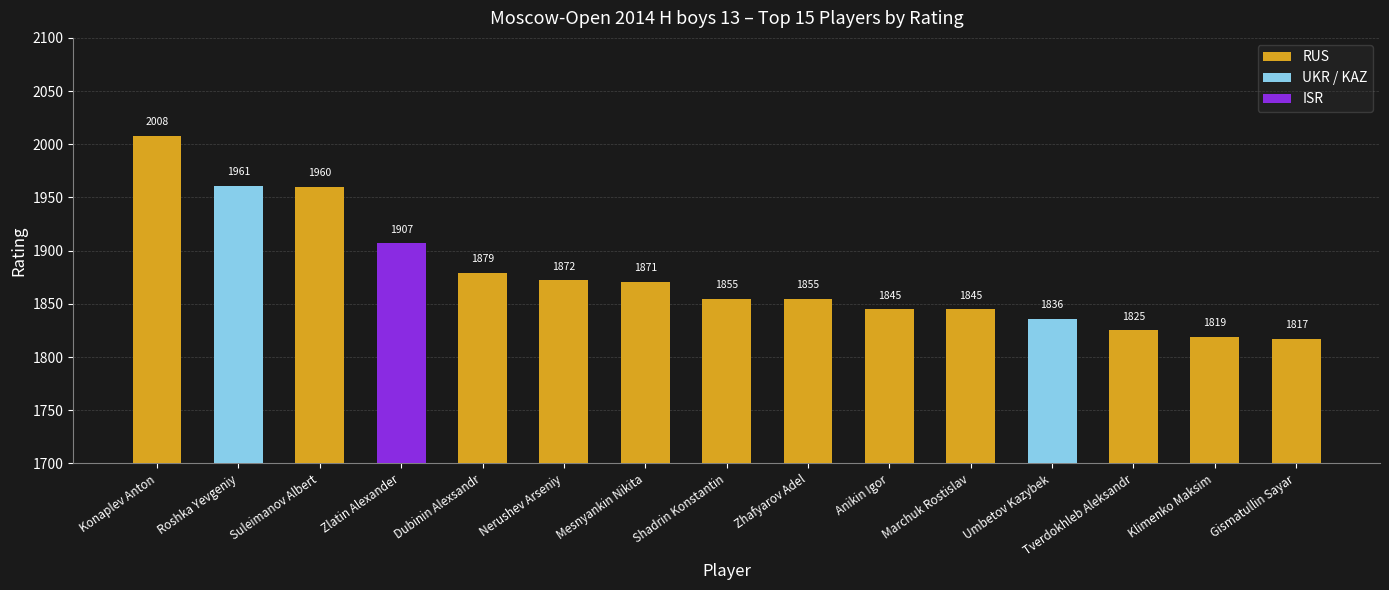

What is the sum of the values at Dubinin Alexsandr and Shadrin Konstantin?

3734